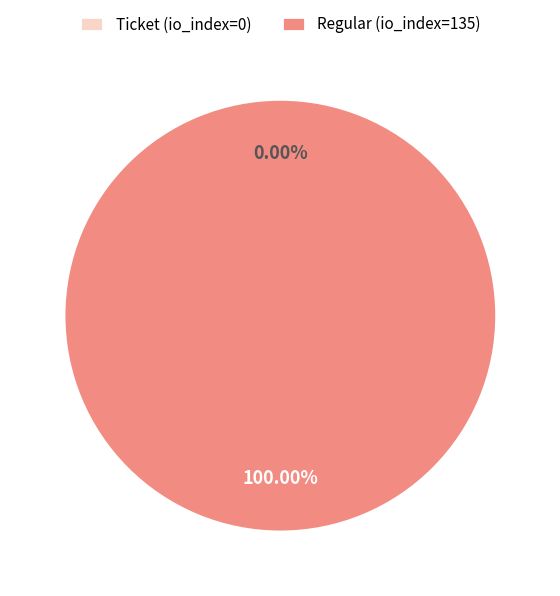

To the nearest percent, what is the difference between the largest and smallest slice percentages?

100%